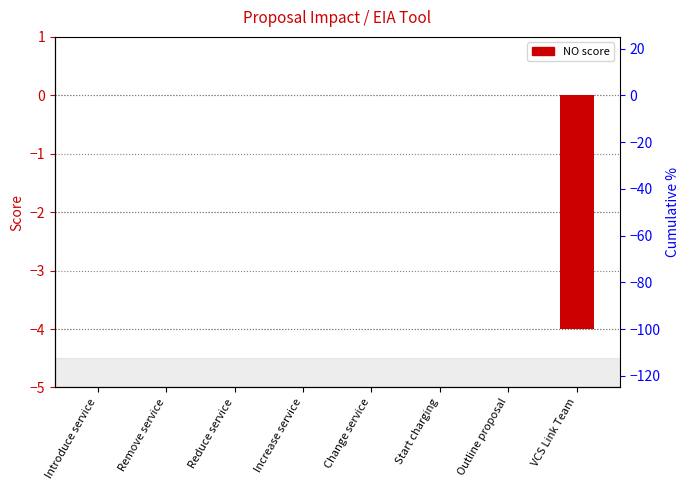

How many values are between 0 and 1?

7